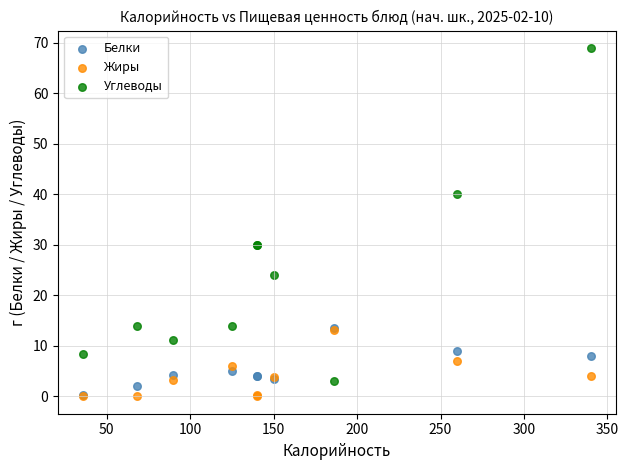

In the Углеводы series, what Y value is closest to 36?

40.0